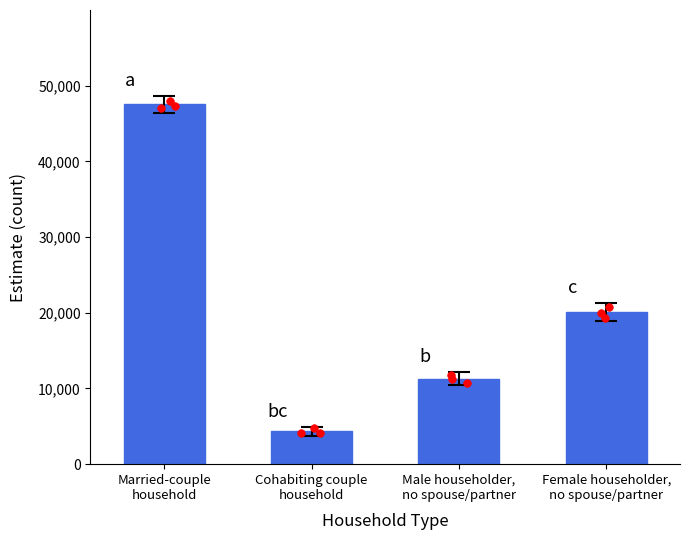

Which has a higher value, Cohabiting couple
household or Male householder,
no spouse/partner?

Male householder,
no spouse/partner